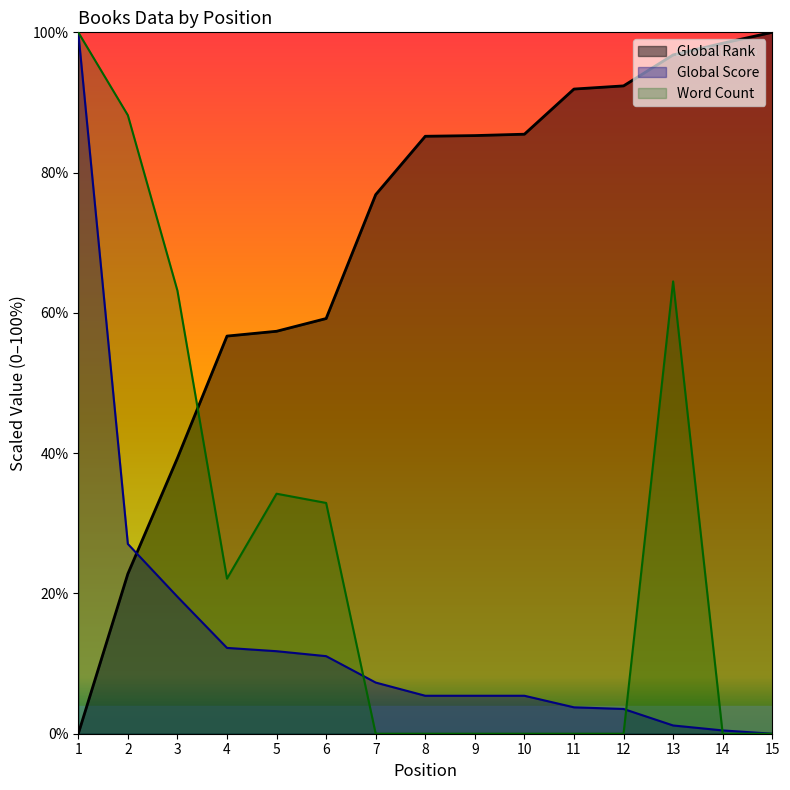

Between which two adjacent categories do Global Score and Word Count first intersect?

6 and 7